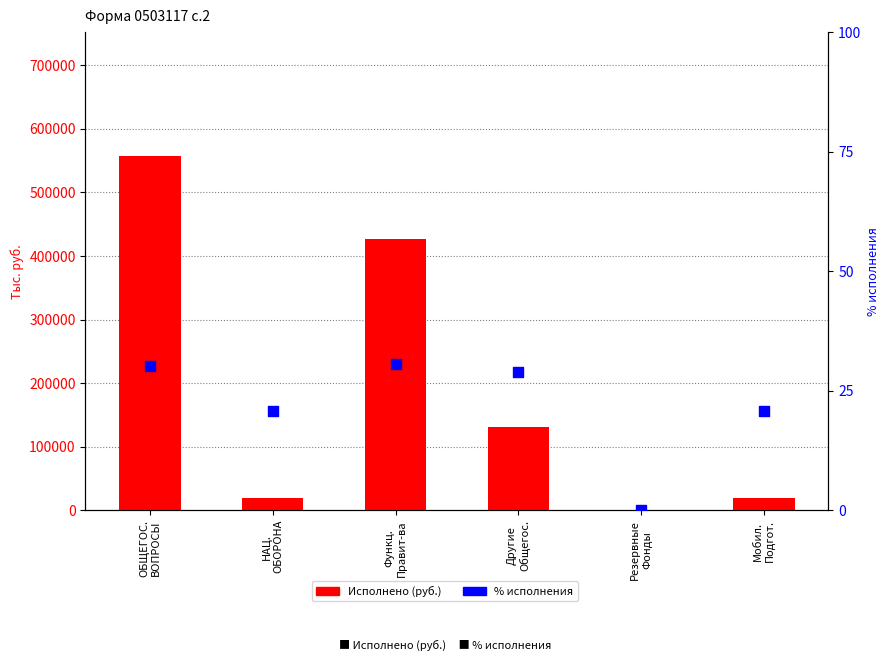

At which category is the sum across all series the highest?

ОБЩЕГОС.
ВОПРОСЫ